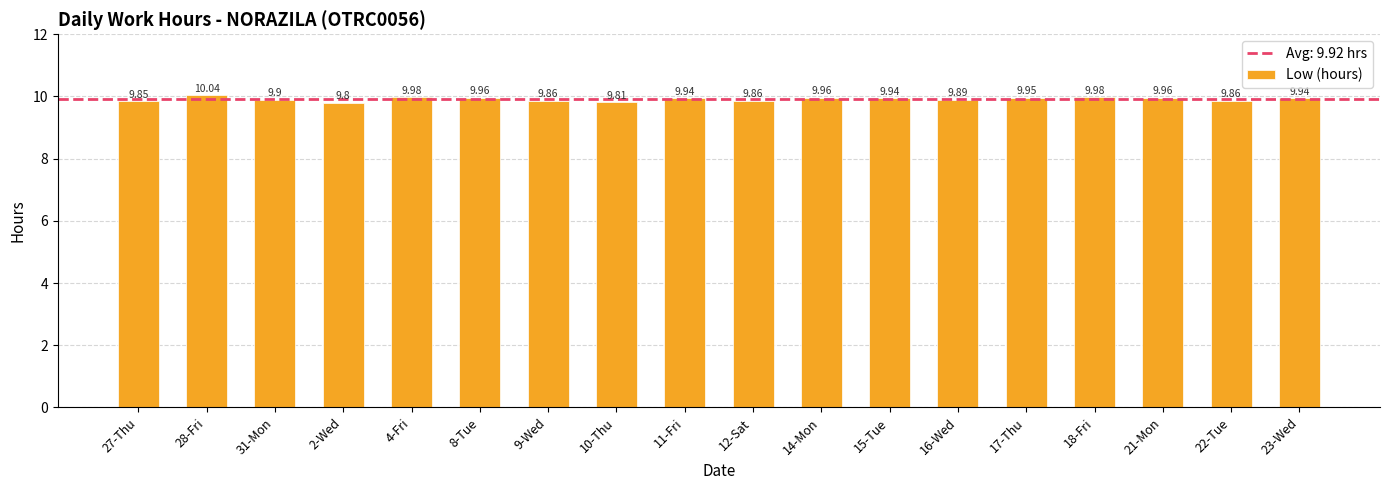

What value does the data have at 10-Thu?

9.8